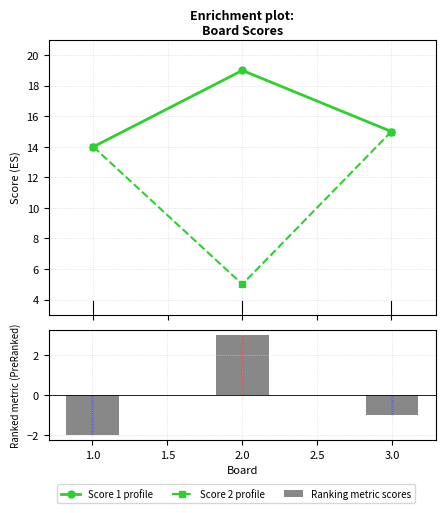

Which series has the largest range (max minus min)?

Score 2